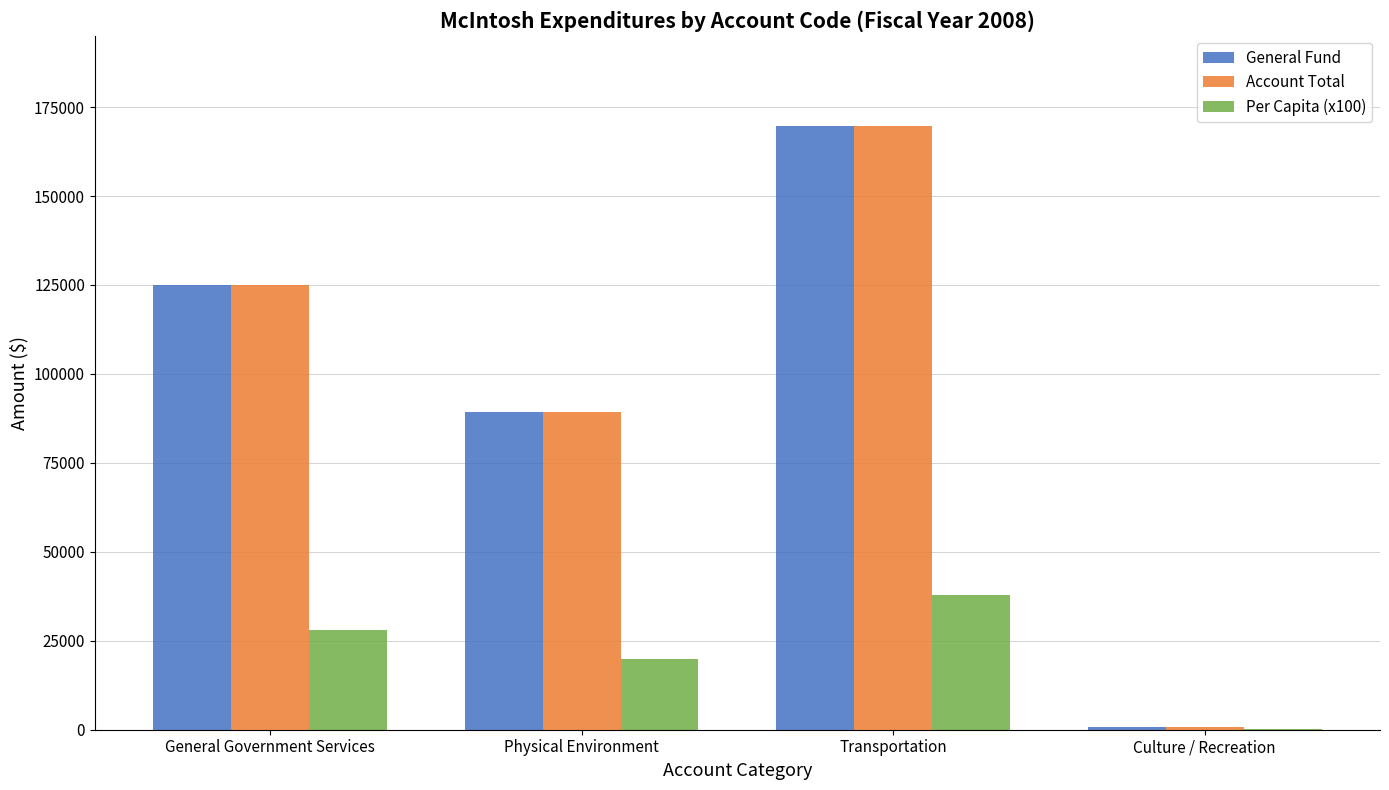

Reading left to right, what are all the values shown in this chart?

General Fund: 125057.0	89414.0	169606.0	882.0
Account Total: 125057.0	89414.0	169606.0	882.0
Per Capita (x100): 27914.5	19958.5	37858.5	196.9